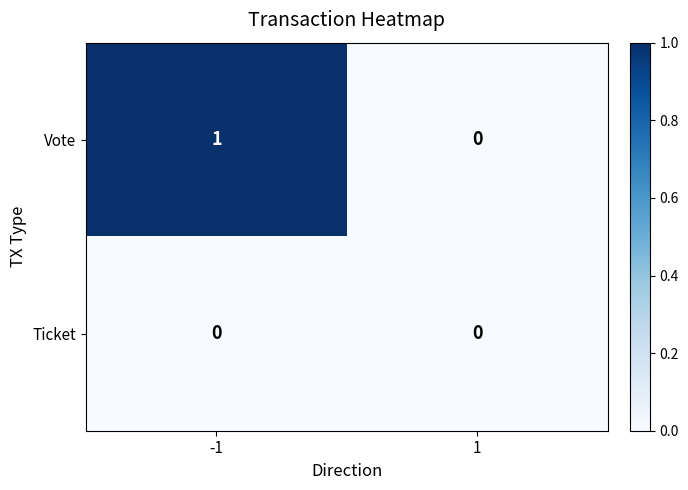

Which series changed the most between -1 and 1?

Vote